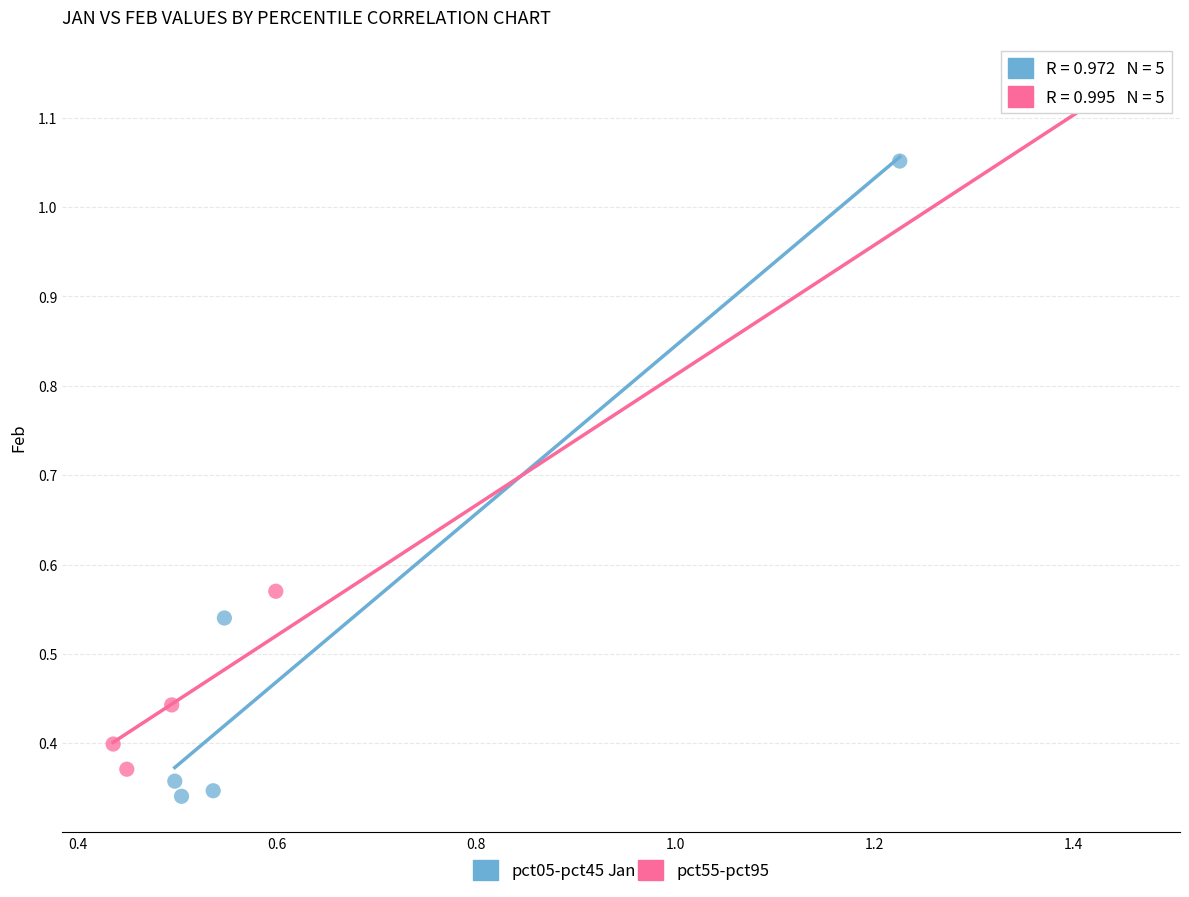

What are all the series names shown in the legend?

pct05-pct45, pct55-pct95